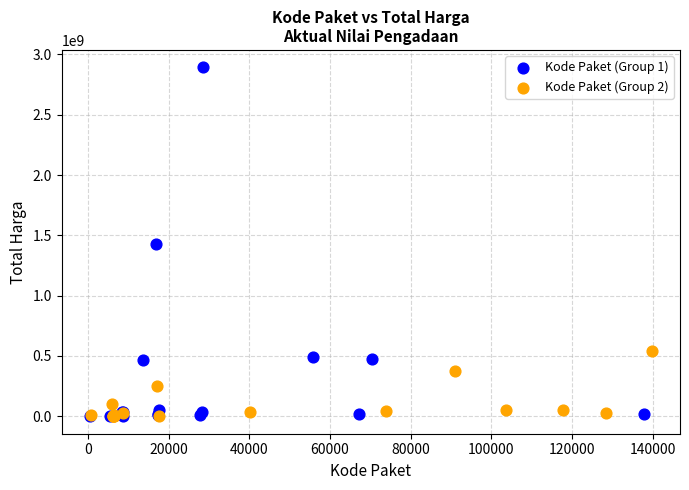

Which series has the widest spread of Y values?

Kode Paket (Group 1)